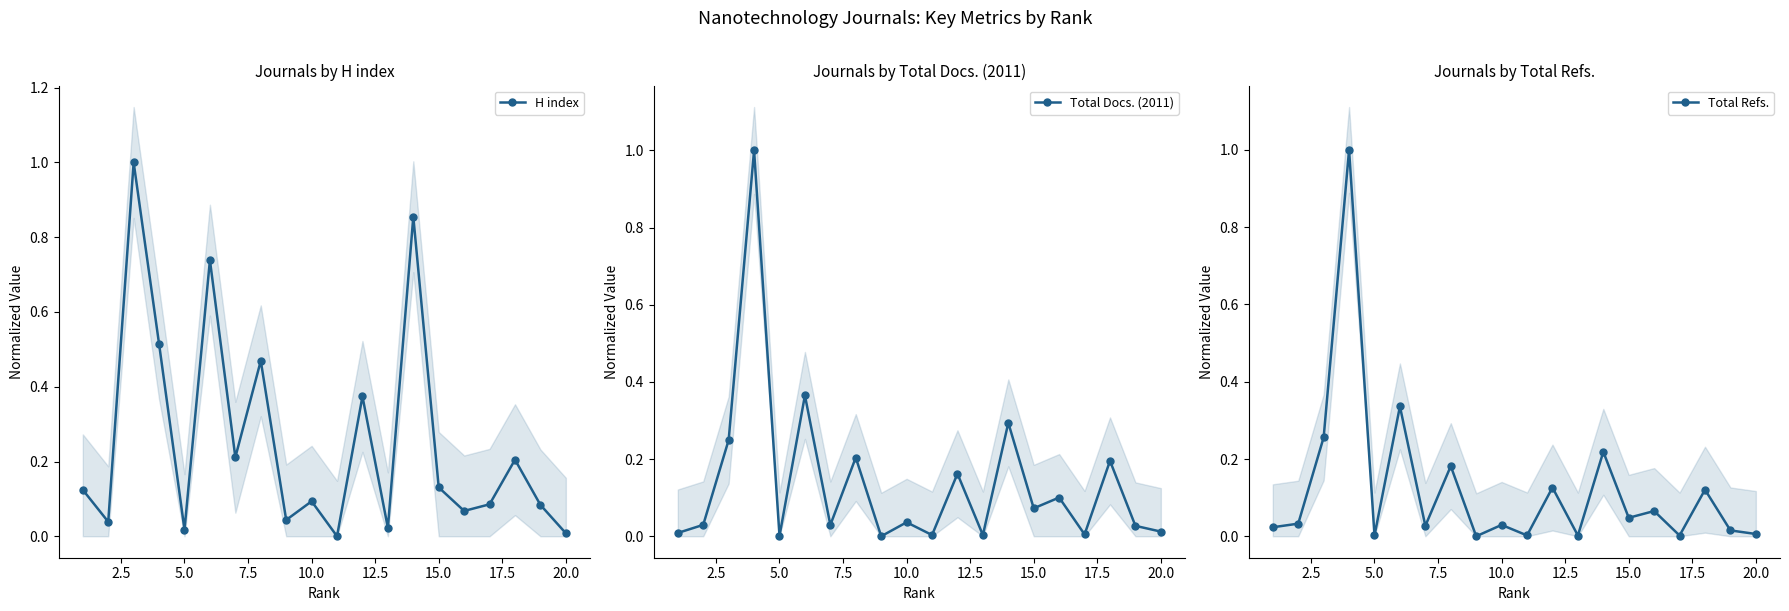

Reading right to left, extract all data points from this chart.

H index: 0.0	0.1	0.2	0.1	0.1	0.1	0.9	0.0	0.4	0.0	0.1	0.0	0.5	0.2	0.7	0.0	0.5	1.0	0.0	0.1
Total Docs. (2011): 0.0	0.0	0.2	0.0	0.1	0.1	0.3	0.0	0.2	0.0	0.0	0.0	0.2	0.0	0.4	0.0	1.0	0.2	0.0	0.0
Total Refs.: 0.0	0.0	0.1	0.0	0.1	0.0	0.2	0.0	0.1	0.0	0.0	0.0	0.2	0.0	0.3	0.0	1.0	0.3	0.0	0.0